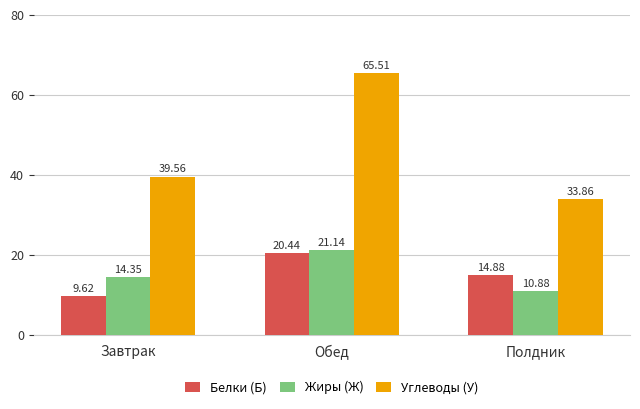

What is the average value of the Белки (Б) series?

15.0